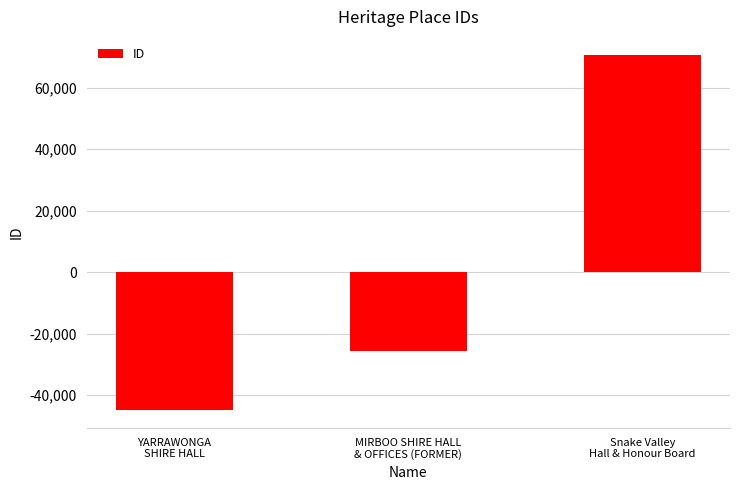

At which category does the chart reach its minimum across all series?

YARRAWONGA
SHIRE HALL